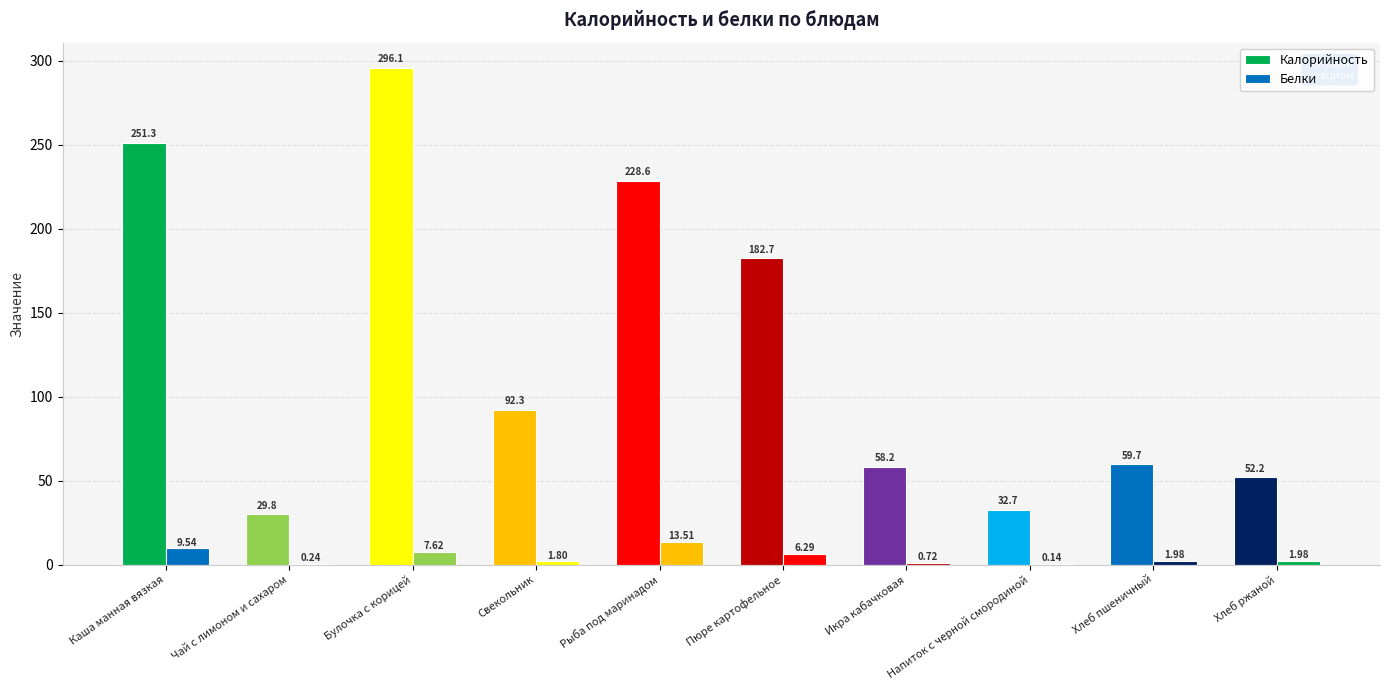

Is the value of Белки at Икра кабачковая greater than the value of Калорийность at Чай с лимоном и сахаром?

No